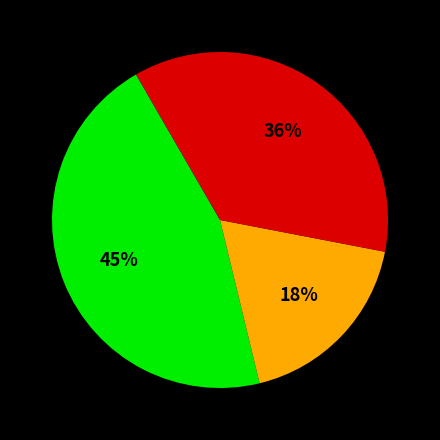

Is there any slice that represents more than half of the pie?

No